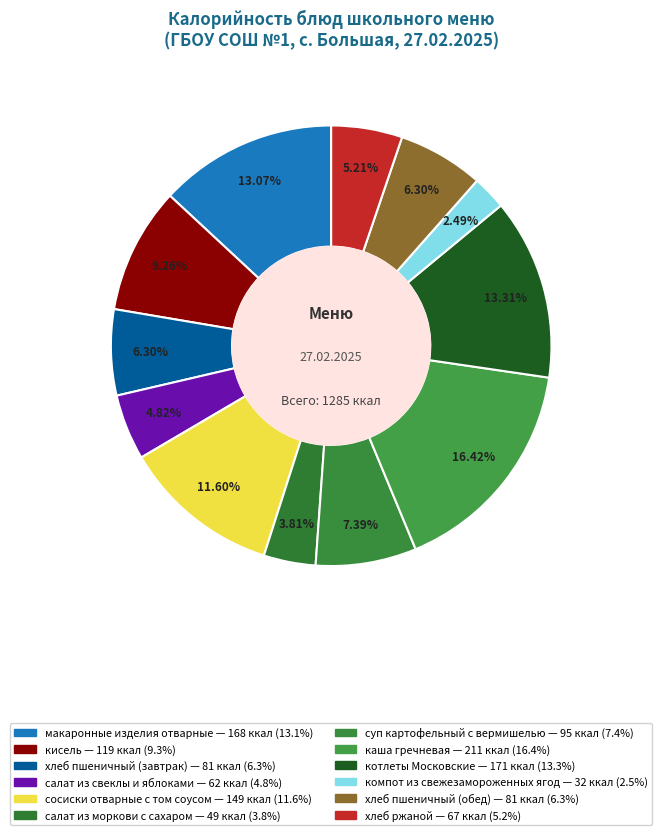

True or false: макаронные изделия отварные accounts for 13% of the total.

True